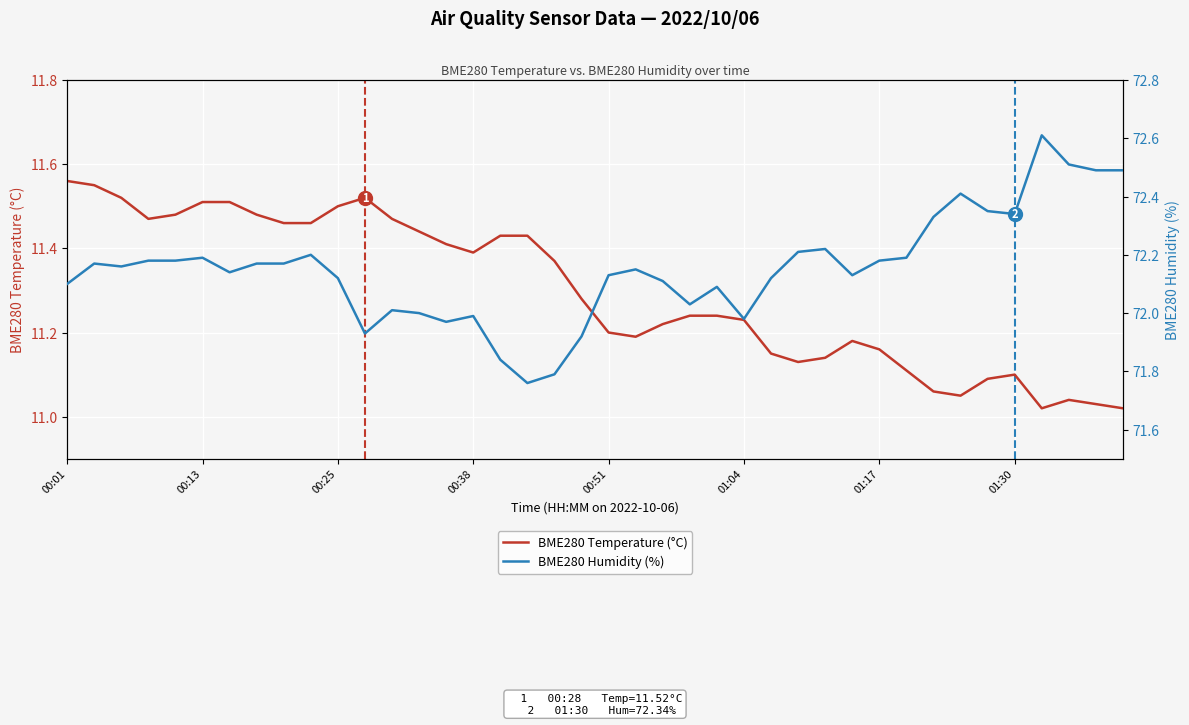

Is the value of BME280 Temperature (°C) at 36 greater than the value of BME280 Humidity (%) at 33?

No